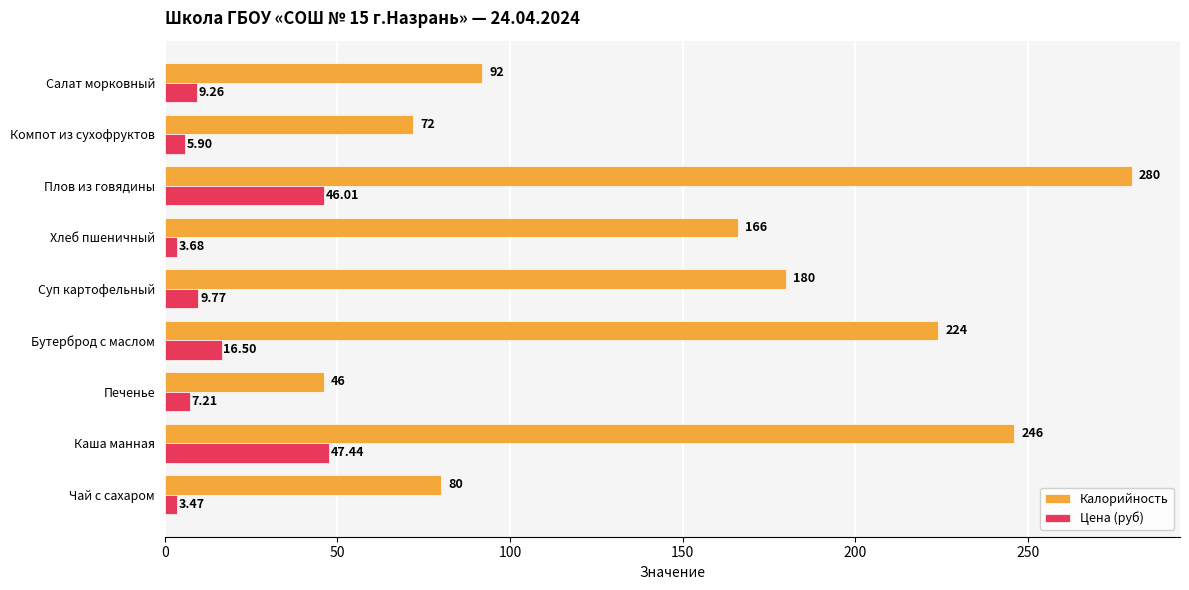

What is the sum of the Калорийность values at Чай с сахаром and Компот из сухофруктов?

152.0